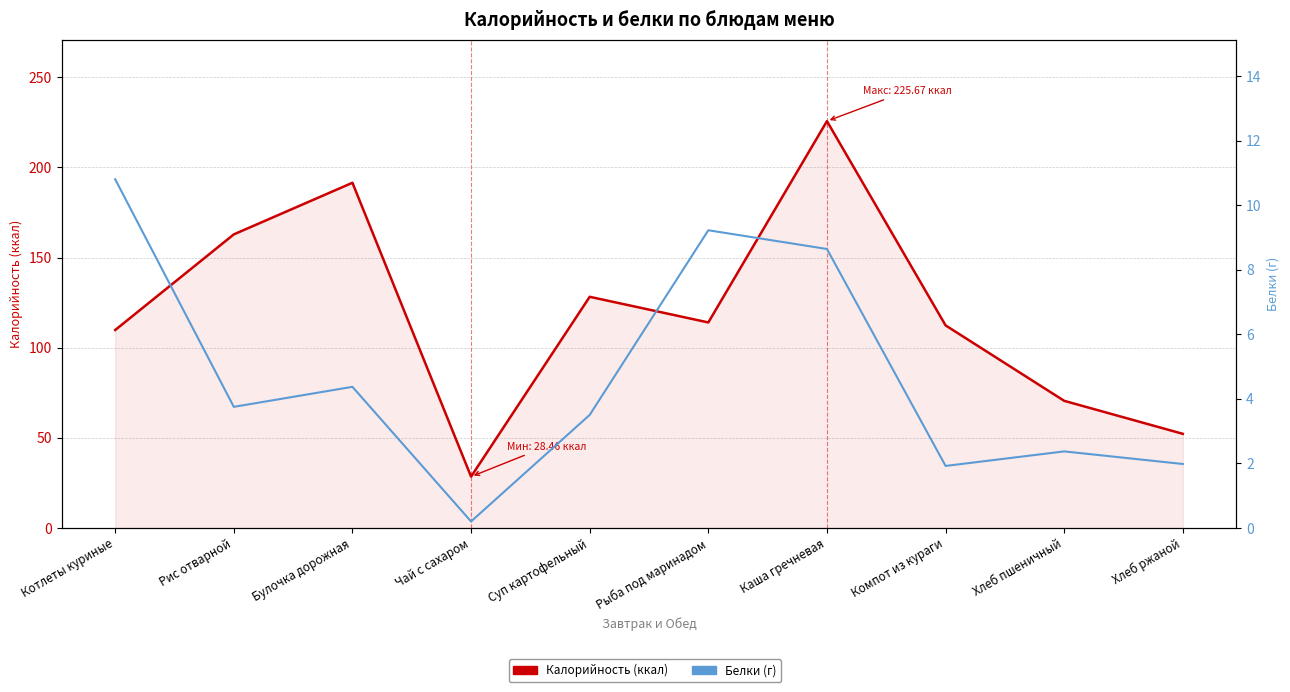

At Хлеб пшеничный, list the series in order from largest to smallest.

Калорийность (ккал), Белки (г)